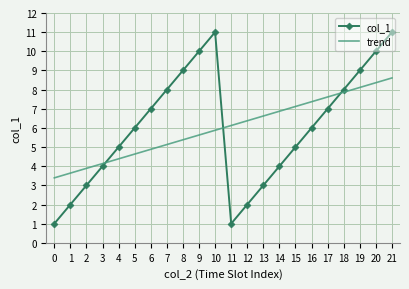

The value of col_1 at 20 is 10. True or false?

True